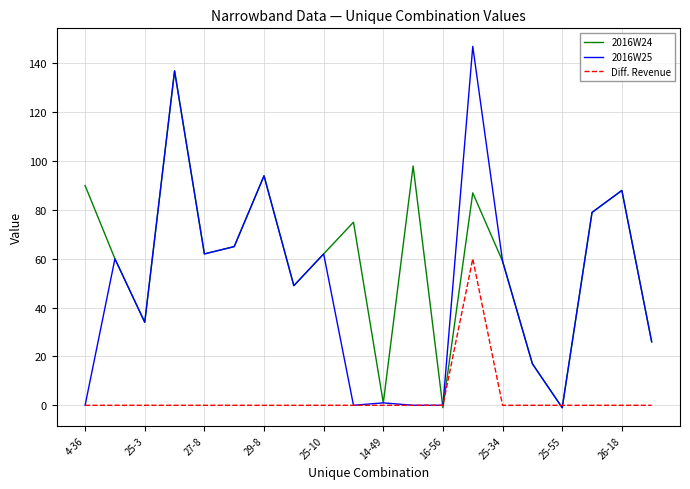

What is the highest value of the 2016W24 series?

137